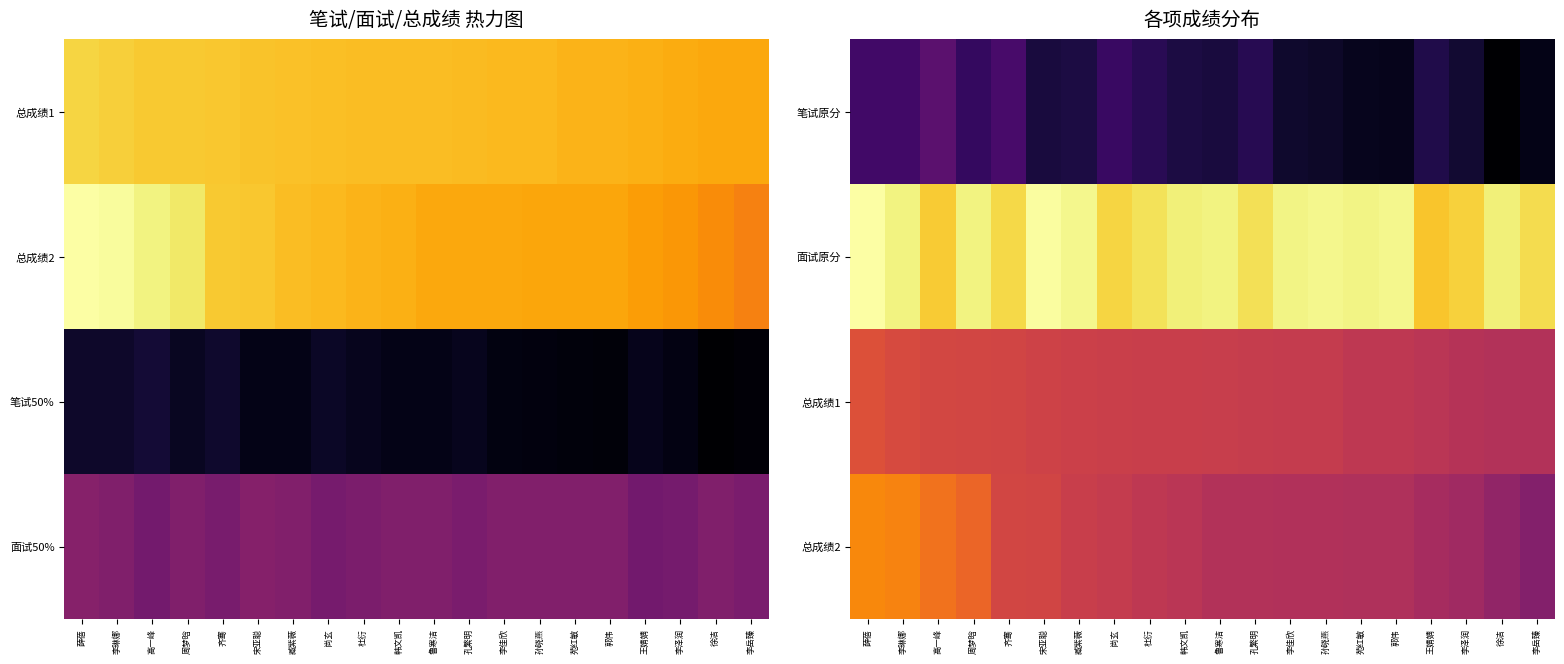

List the series in order of their peak value, highest first.

面试原分, 总成绩2, 总成绩1, 笔试原分